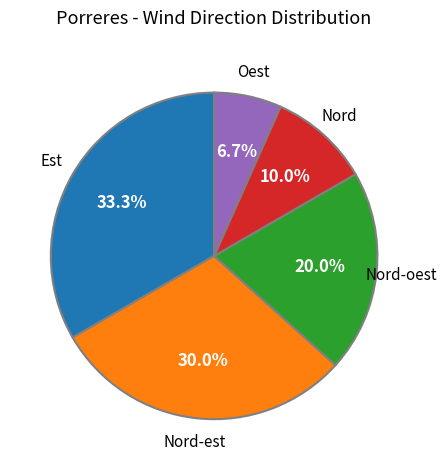

The Nord-est slice represents 19% of the pie. True or false?

False